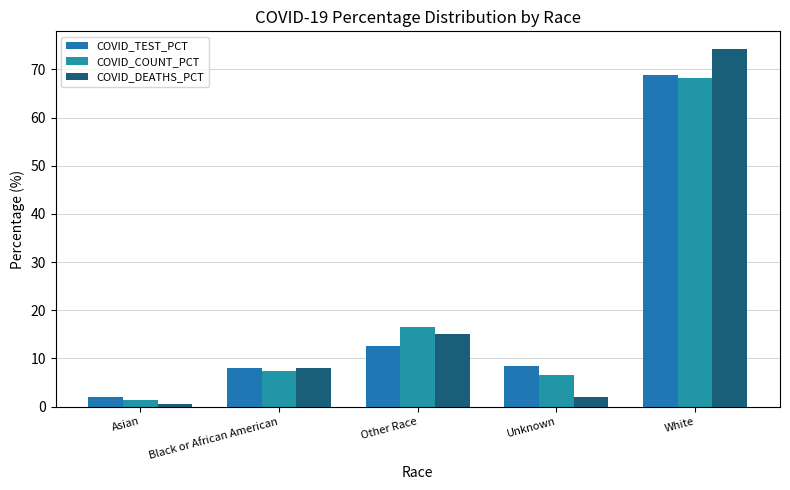

What is the average value of the COVID_COUNT_PCT series?

20.0